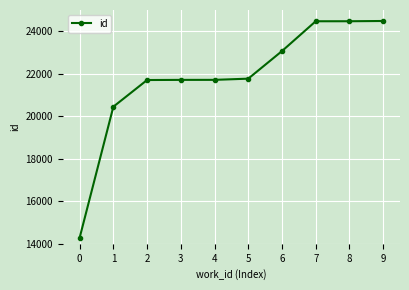

What is the smallest value displayed?

14283